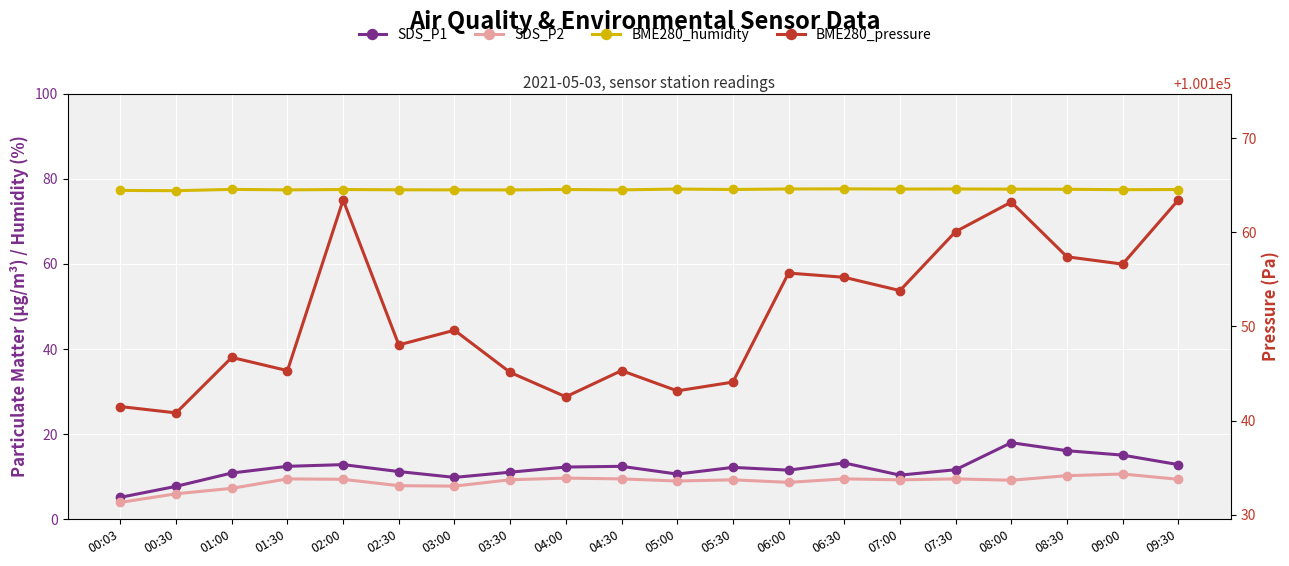

At which label is SDS_P1 closest to 11?

03:30